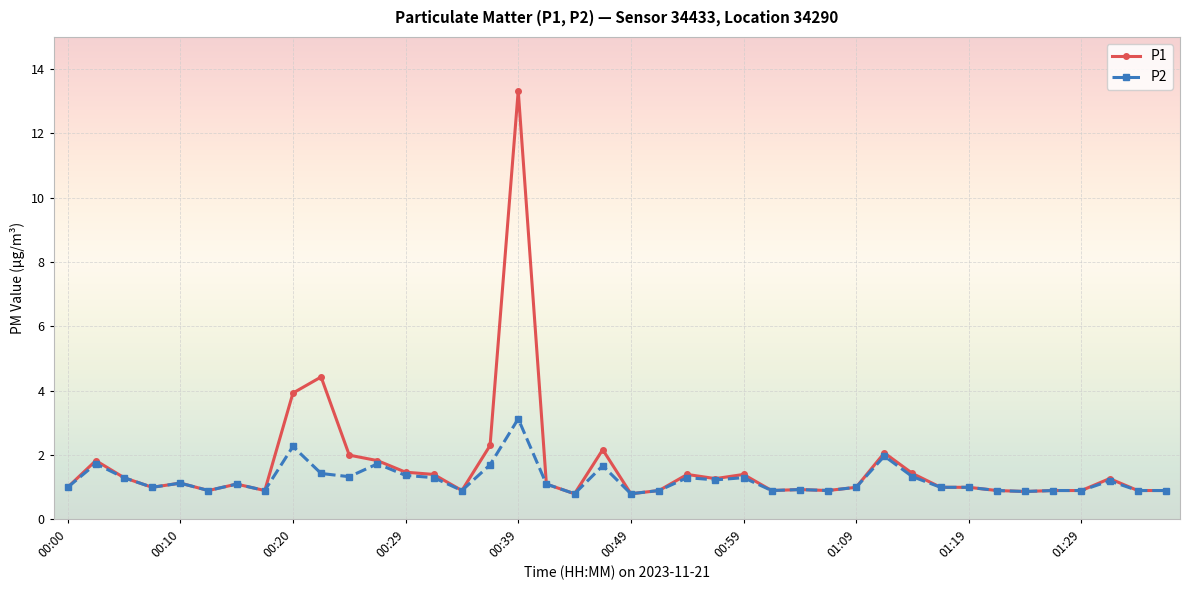

True or false: P2 has more than 0 interior local peaks.

True